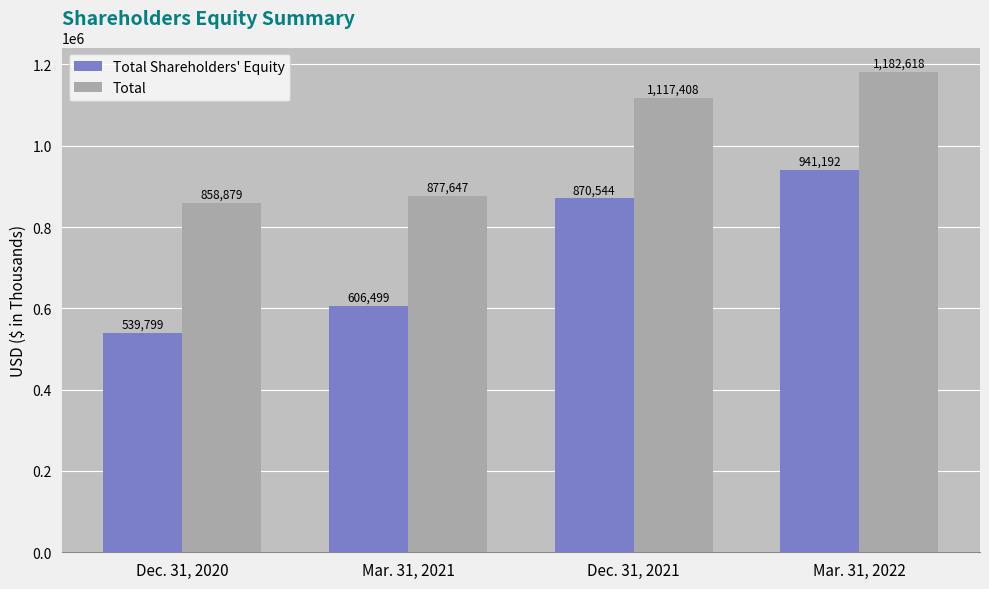

The Total series shows 1500221 at Mar. 31, 2021. True or false?

False